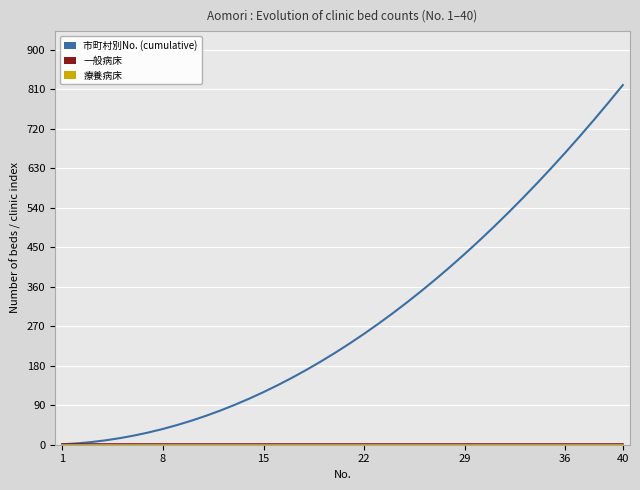

Which series has the largest range (max minus min)?

市町村別No. (cumulative)